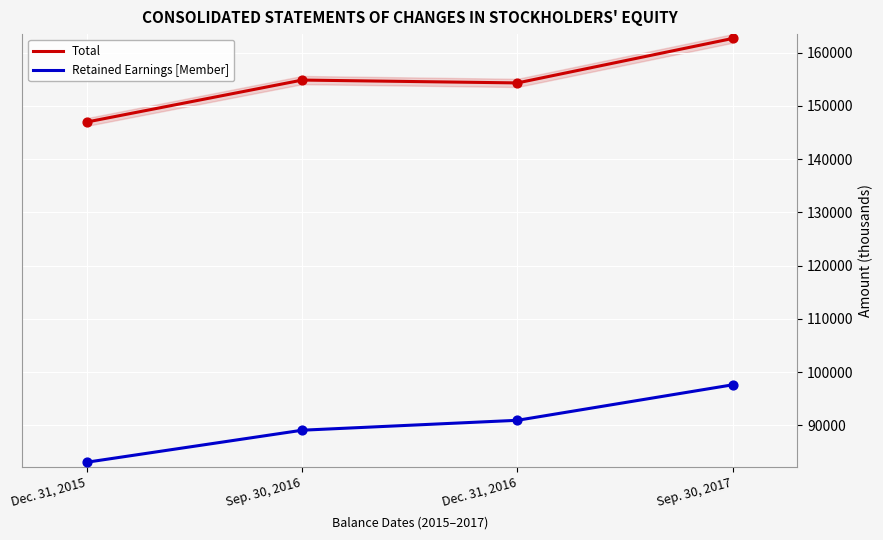

Is the value of Retained Earnings [Member] at Dec. 31, 2016 greater than the value of Total at Dec. 31, 2015?

No